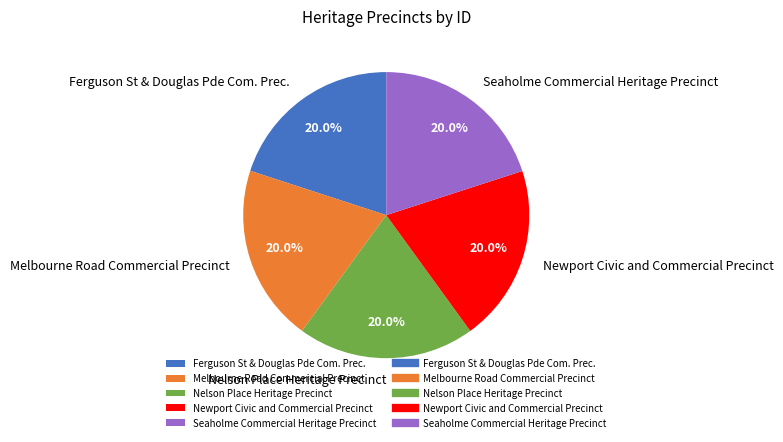

What is the ratio of the value at Nelson Place Heritage Precinct to the value at Melbourne Road Commercial Precinct?

1.0